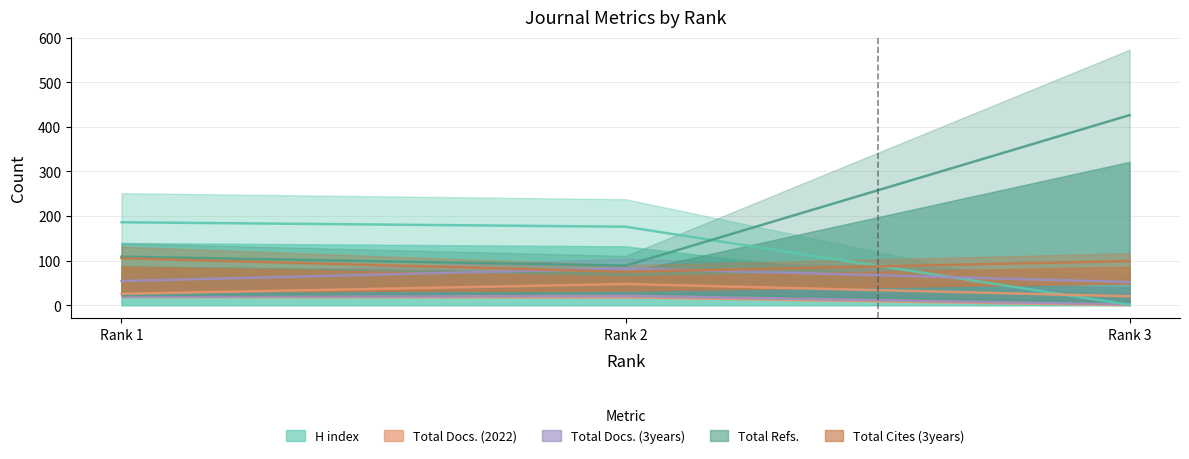

What is the value of the H index point at the 1st from the left?

186